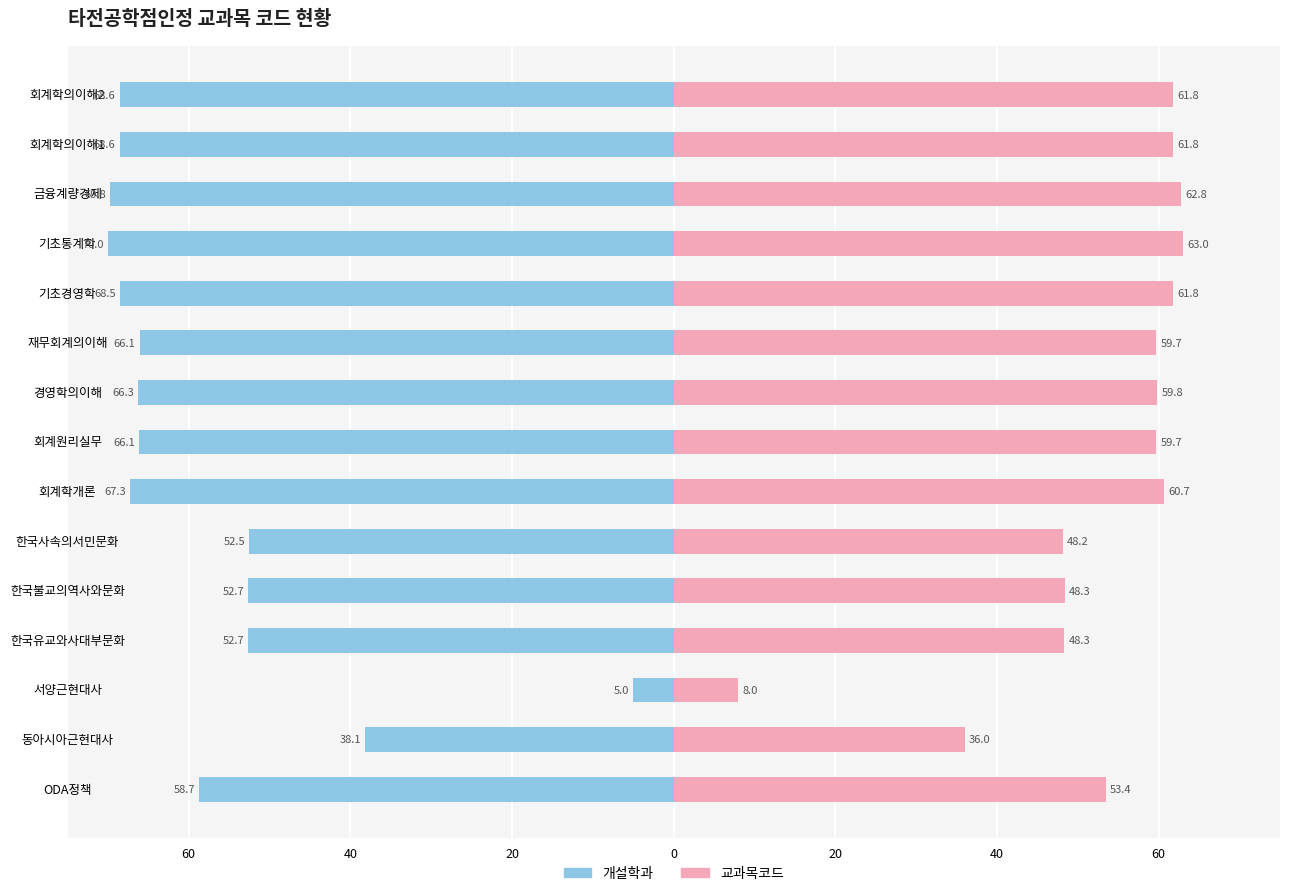

Is it true that 개설학과 equals -107.8 at 경영학의이해?

False